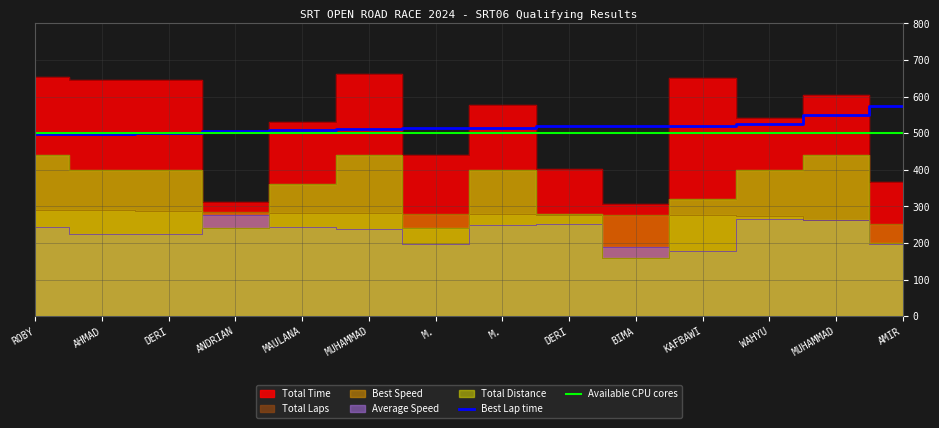

Which label corresponds to the smallest value in the chart?

ROBY